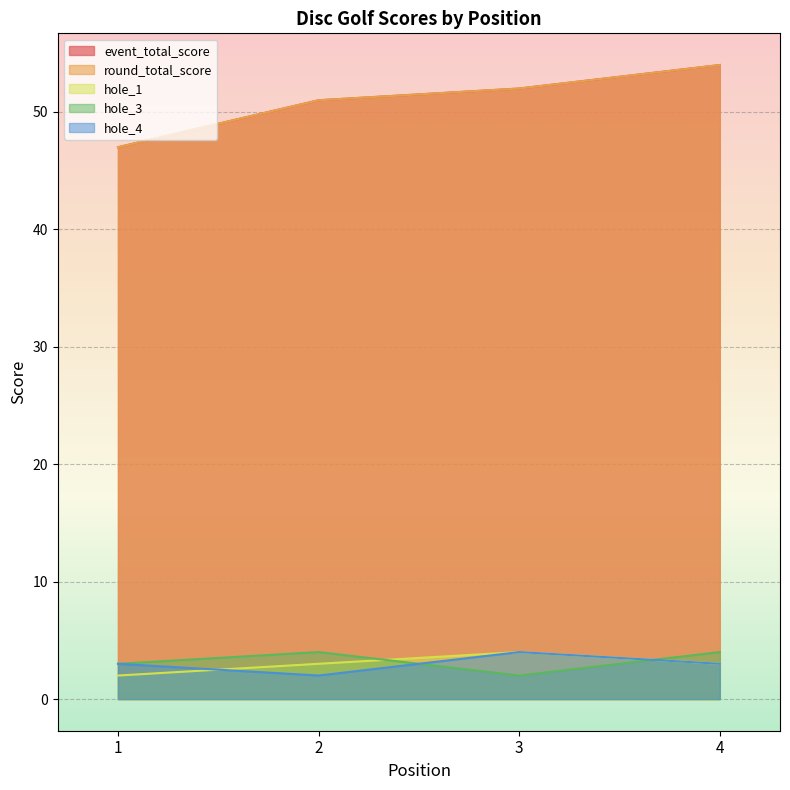

What is the difference between the maximum and minimum values in the hole_3 series?

2